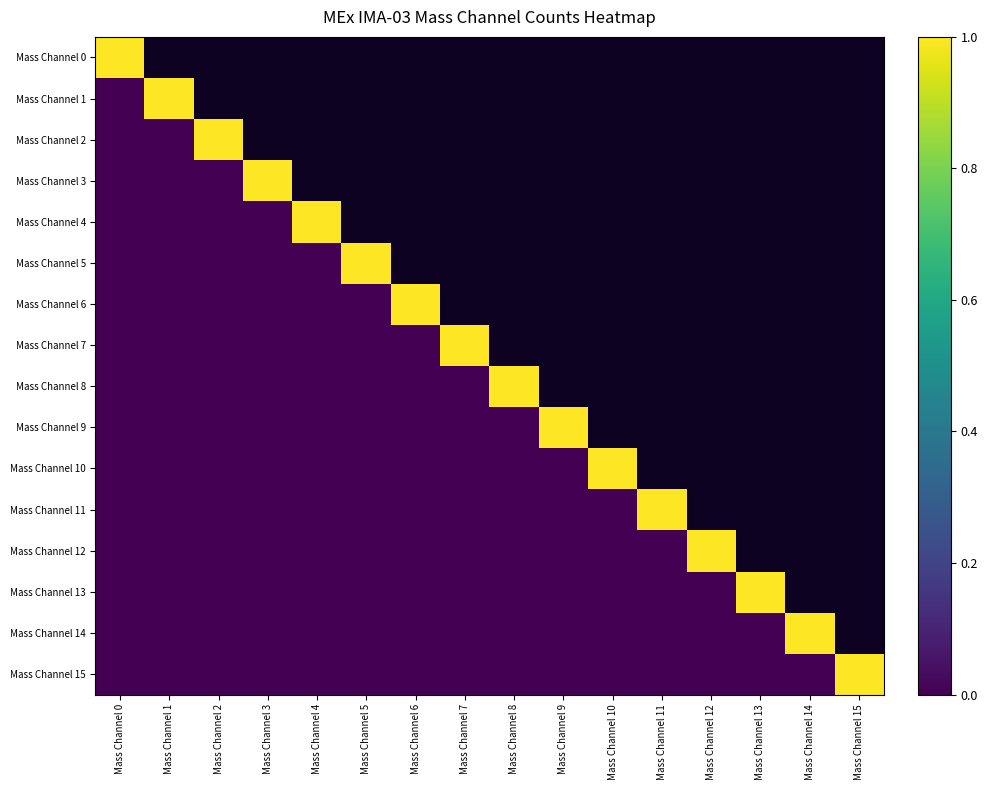

Rank the categories by Mass Channel 8 value from lowest to highest.

Mass Channel 0, Mass Channel 1, Mass Channel 2, Mass Channel 3, Mass Channel 4, Mass Channel 5, Mass Channel 6, Mass Channel 7, Mass Channel 8, Mass Channel 9, Mass Channel 10, Mass Channel 11, Mass Channel 12, Mass Channel 13, Mass Channel 14, Mass Channel 15